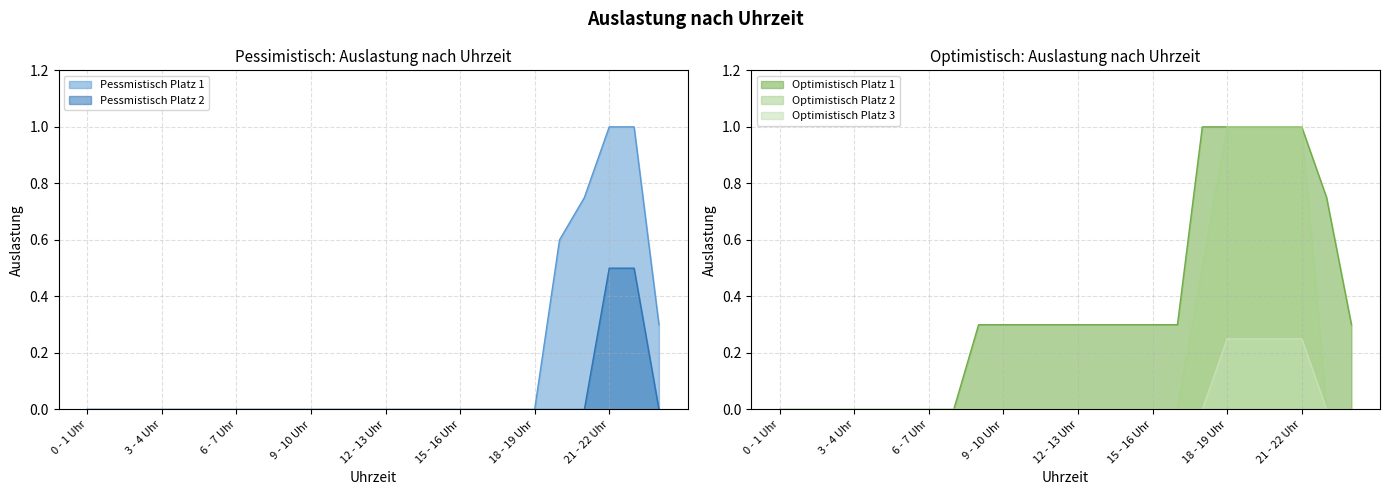

At 1 - 2 Uhr, list the series in order from smallest to largest.

Pessmistisch Platz 1, Pessmistisch Platz 2, Optimistisch Platz 1, Optimistisch Platz 2, Optimistisch Platz 3